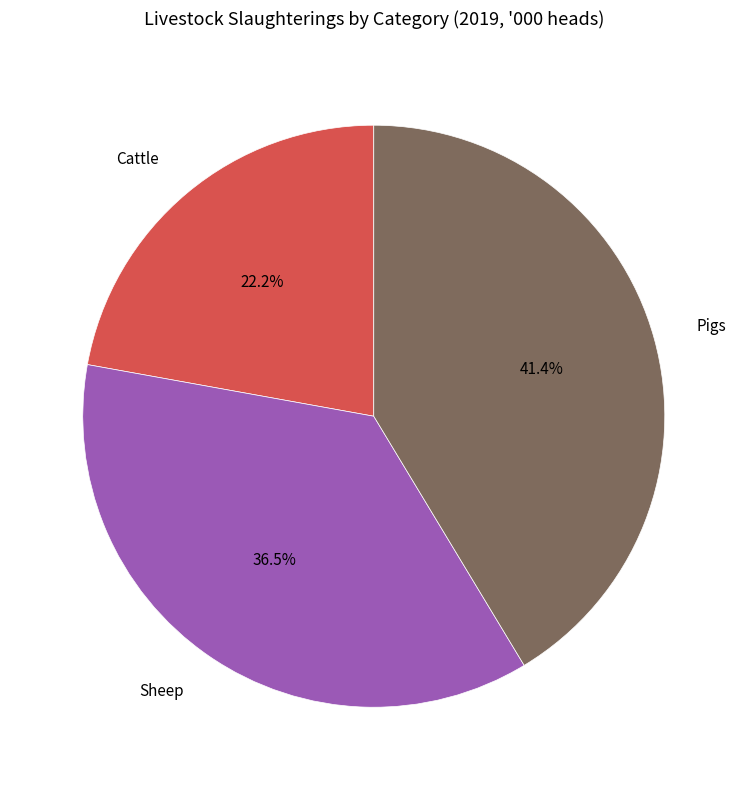

Does Cattle represent more than half of the total?

No